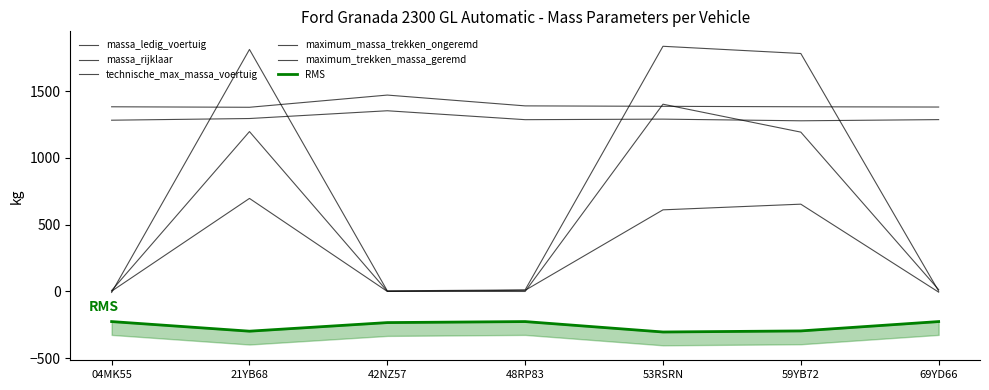

The value of massa_rijklaar at 69YD66 is 1381.9. True or false?

True